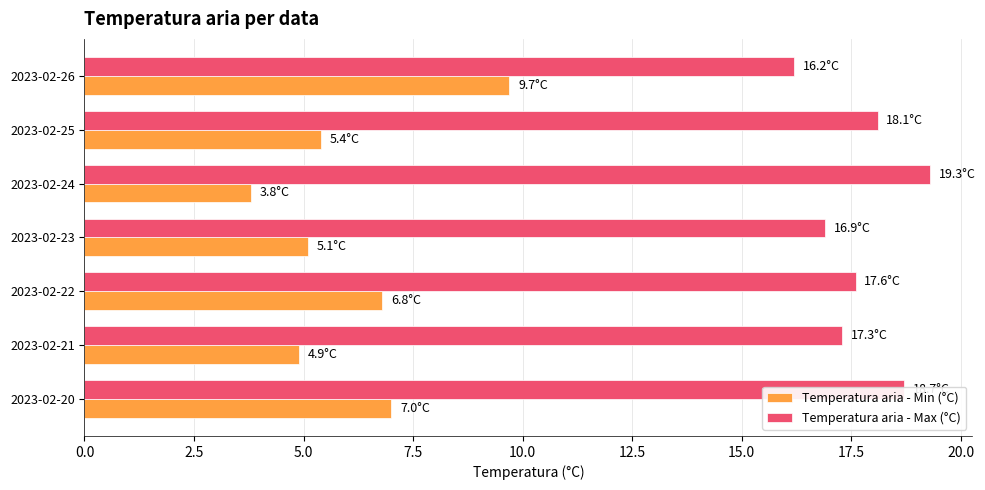

Between 2023-02-20 and 2023-02-25, which series saw the biggest shift?

Temperatura aria - Min (°C)